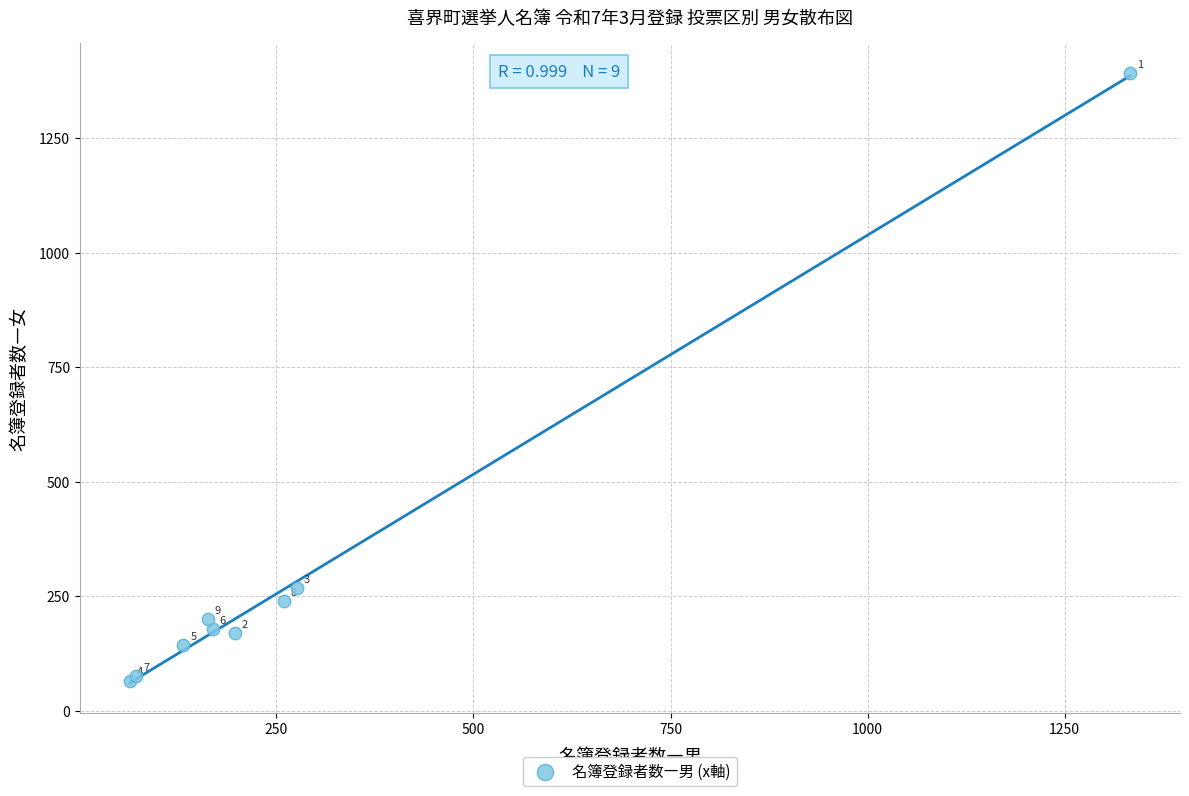

What Y value in the scatter plot is closest to 728?

268